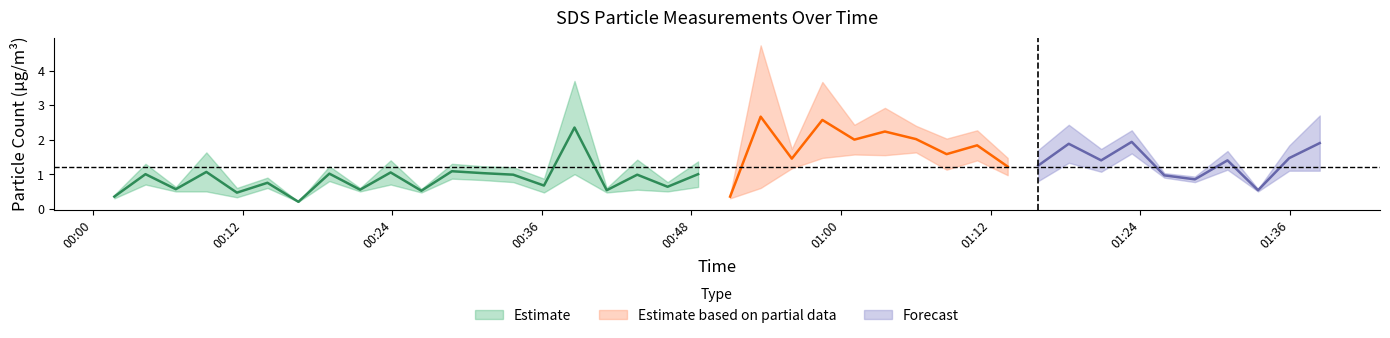

What is the maximum value shown in the chart?

4.7